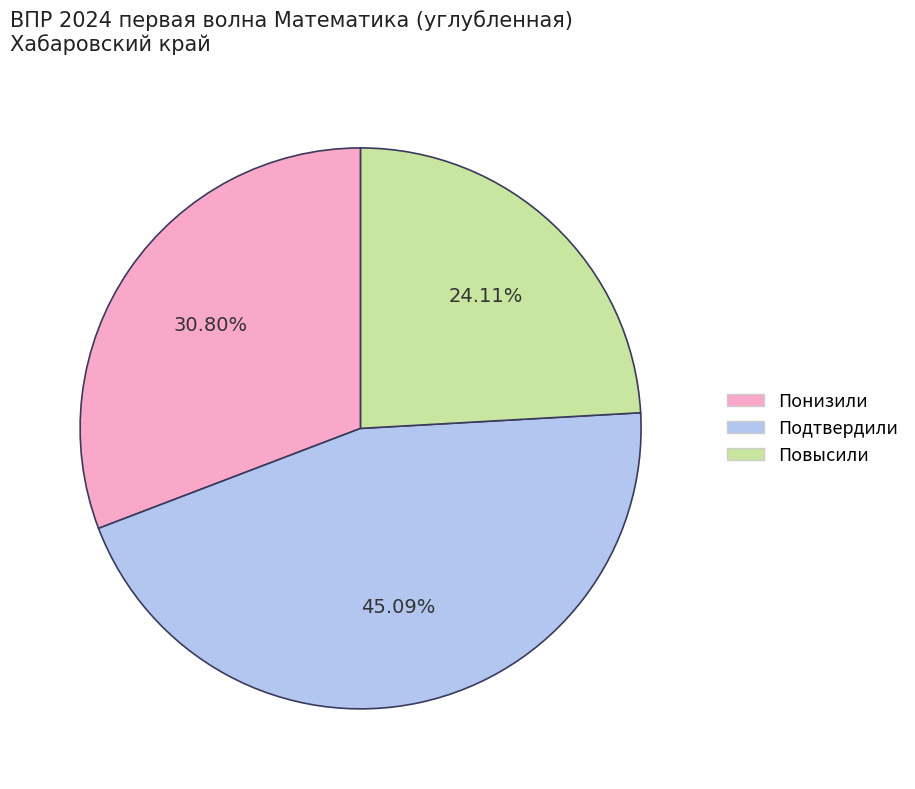

Does Повысили account for over 50% of the chart?

No